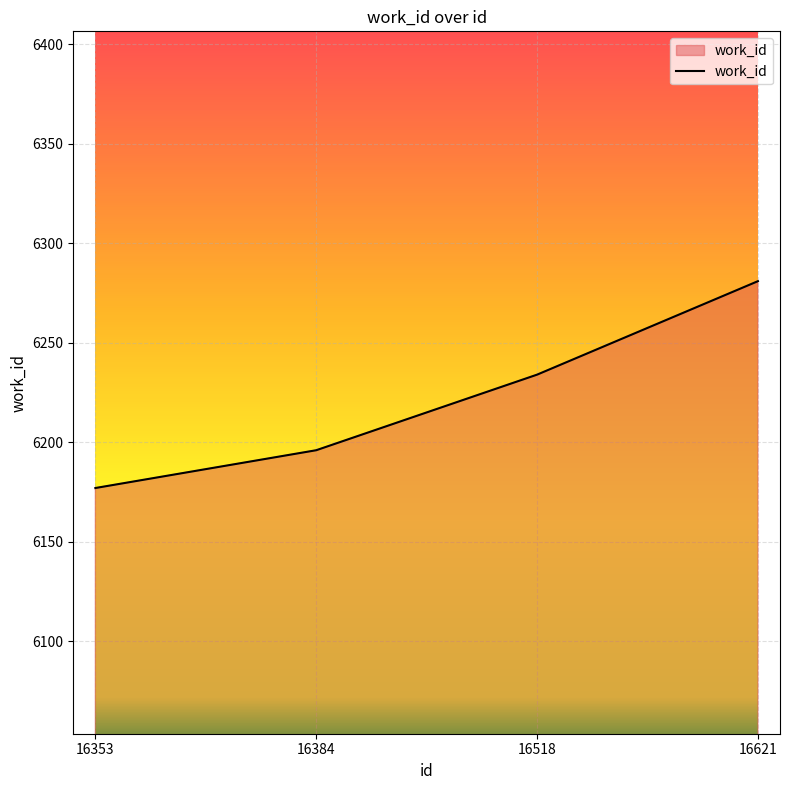

What is the approximate value at 16518?

6234